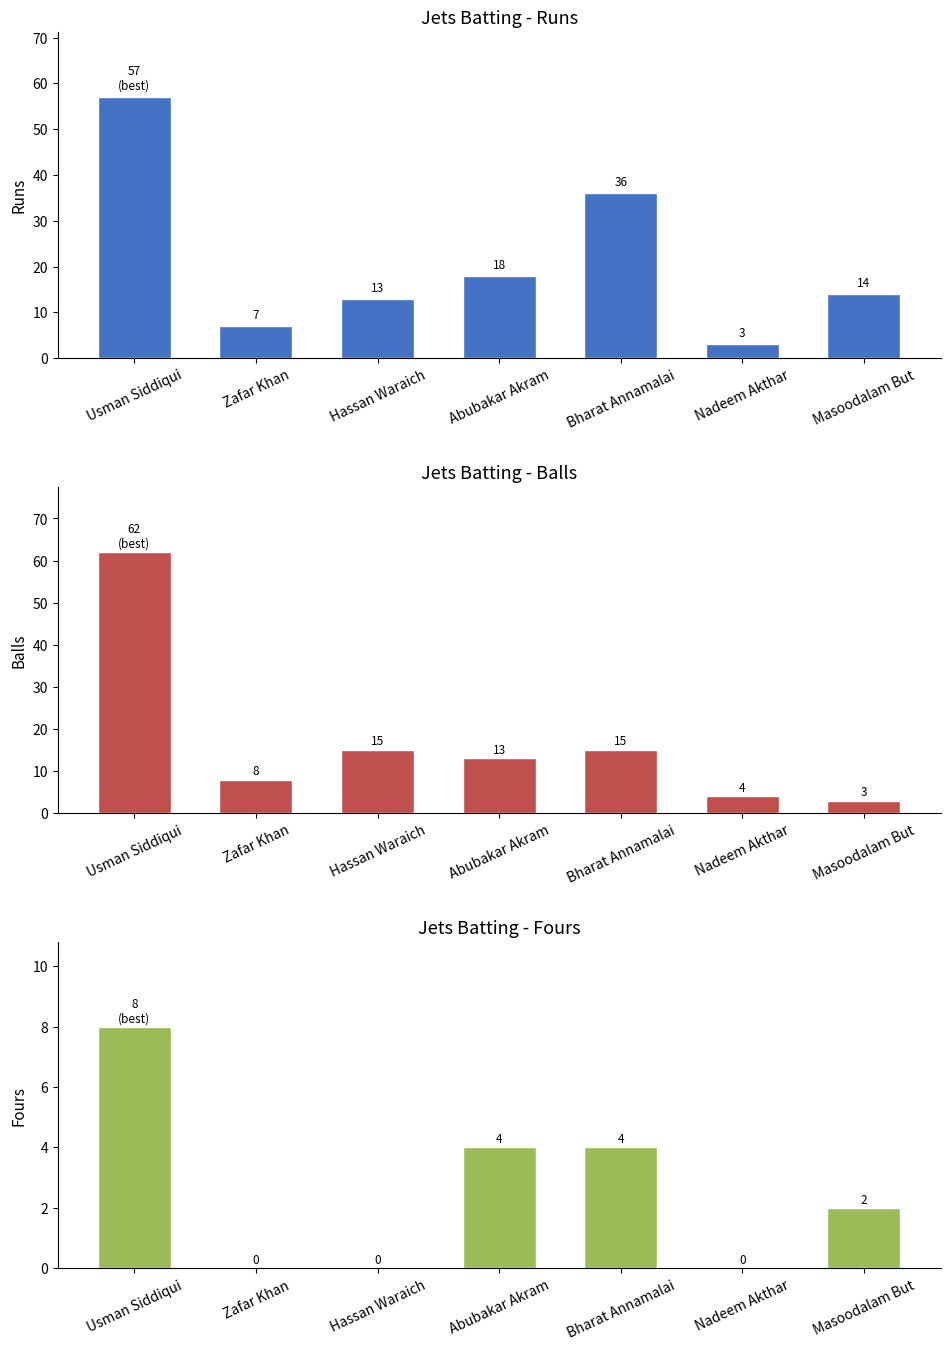

What is the label of the 7th bar from the right?

Usman Siddiqui